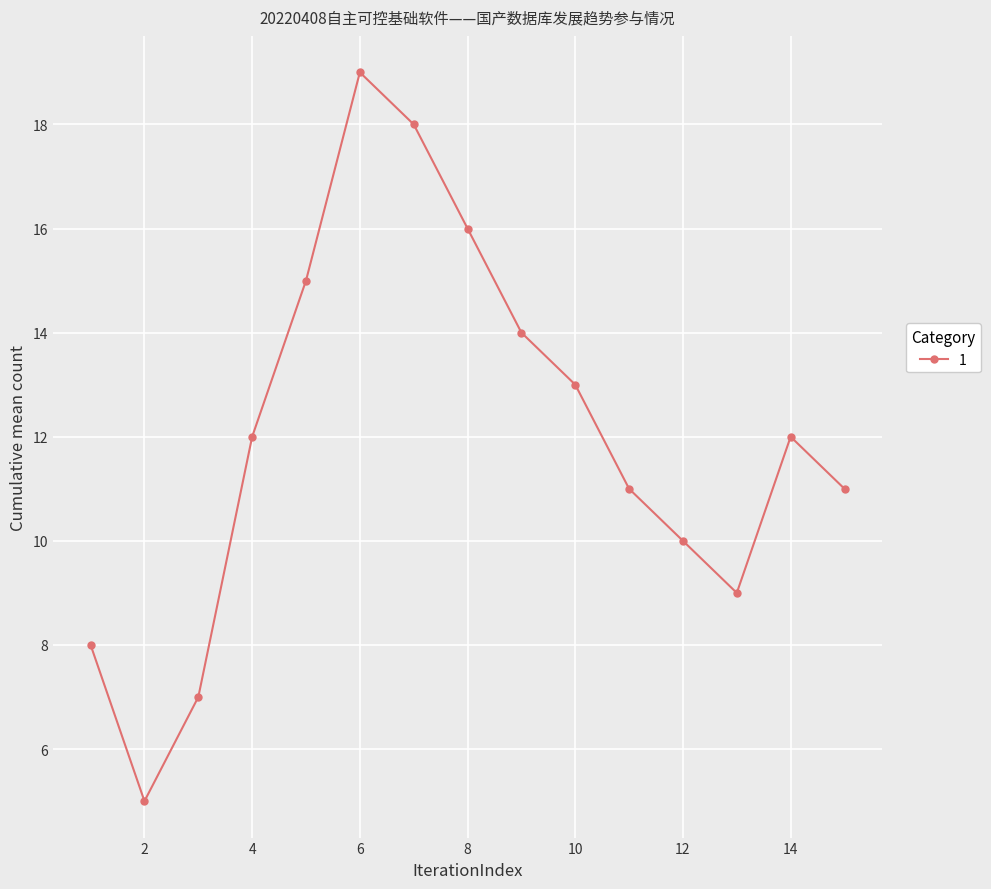

How many interior local peaks (higher than both neighbors) does the data have?

2